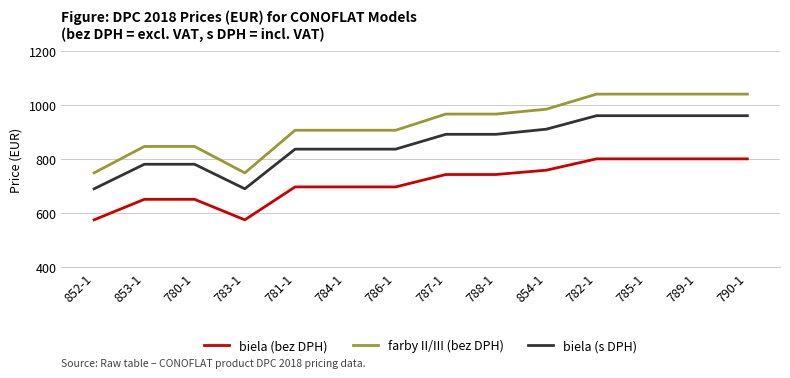

What is the maximum value shown in the chart?

1042